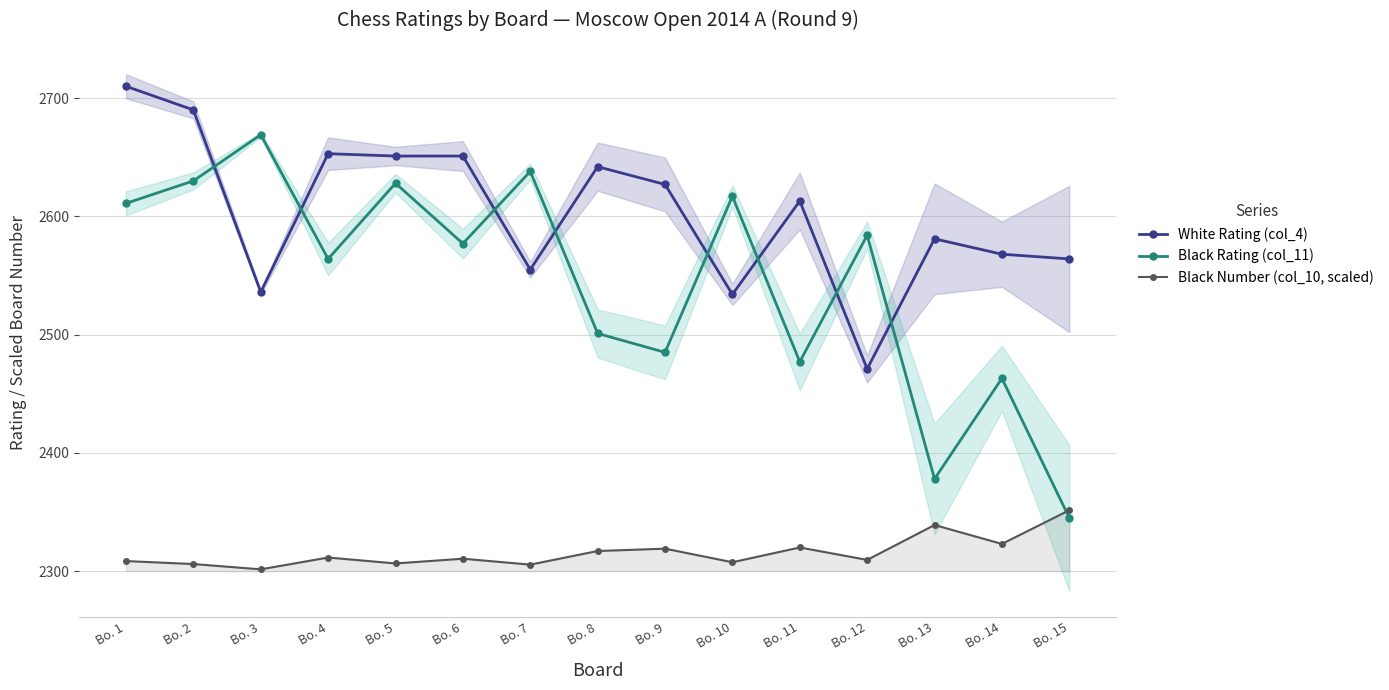

How many lines are shown in the chart?

3